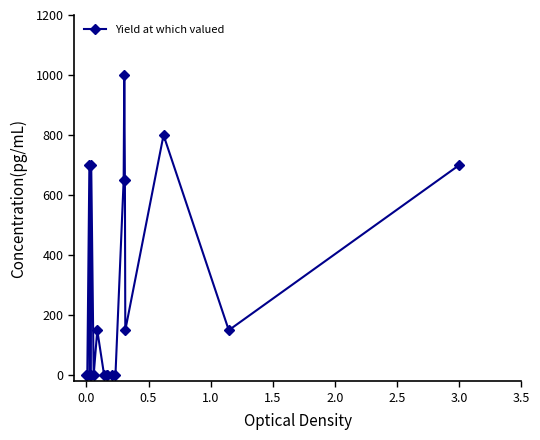

Reading left to right, extract all data points from this chart.

0.0	0.0	700.0	0.0	0.0	700.0	0.0	150.0	0.0	0.0	0.0	0.0	0.0	650.0	1000.0	650.0	150.0	800.0	150.0	700.0